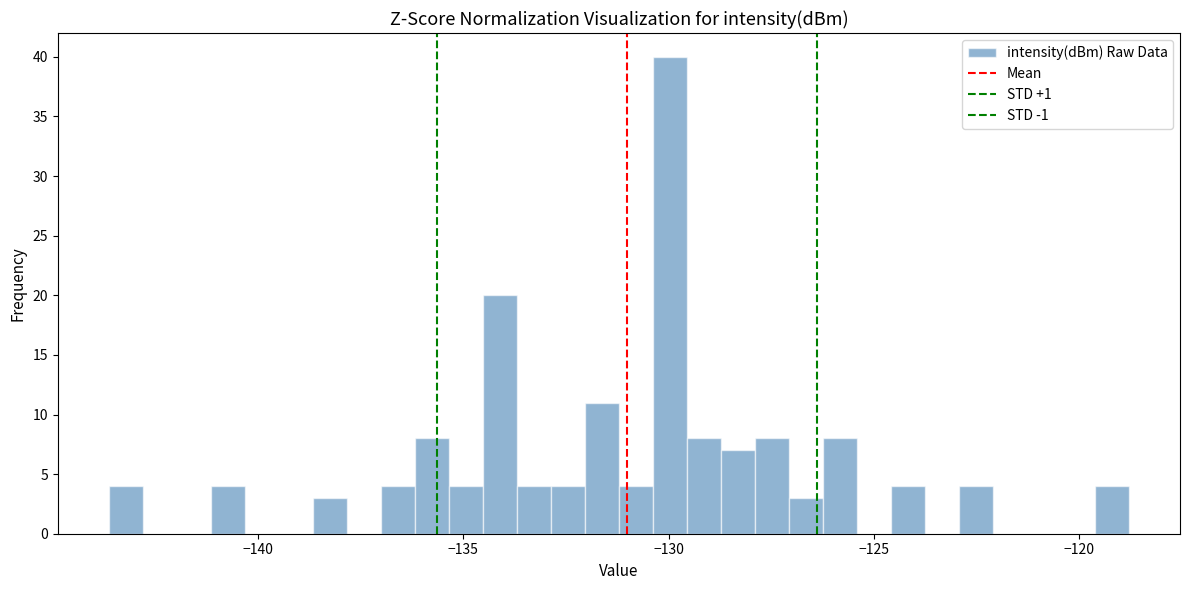

Around what value on the x-axis is the tallest bar? Give the approximate position of its centre, as read against the axis.

-130.0